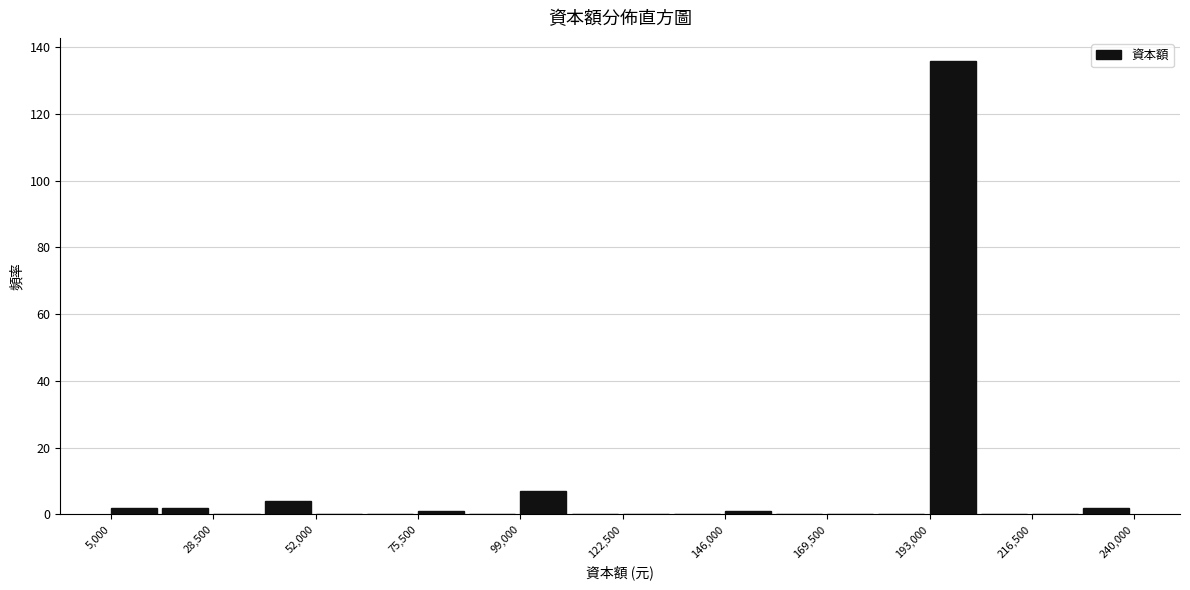

Read against the x-axis, roughly where is the centre of the tallest bar?

200000